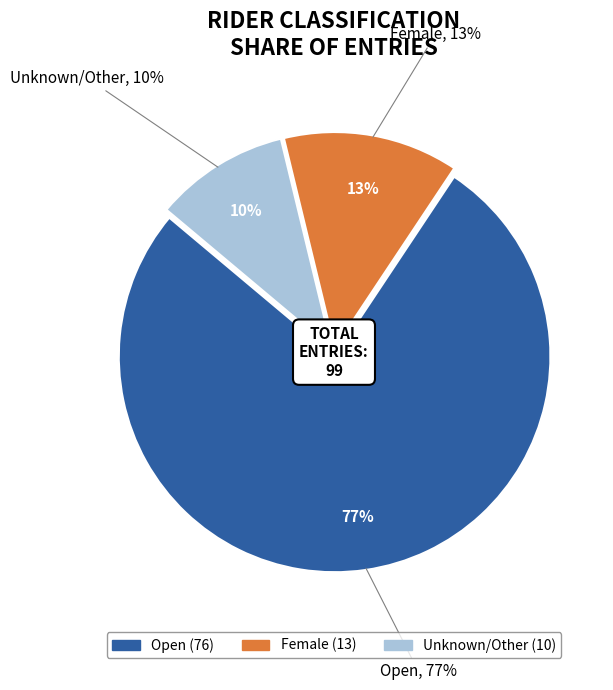

What is the change in value from Female to Unknown_other?

-3